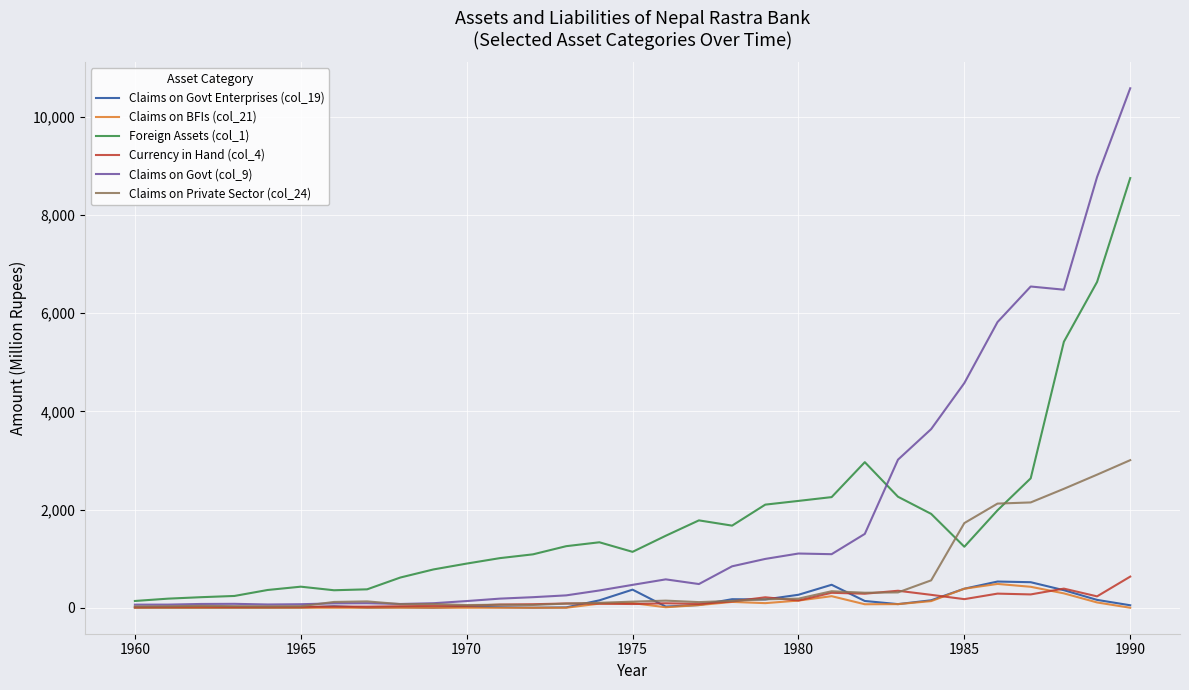

Which series has the largest range (max minus min)?

Claims on Govt (col_9)